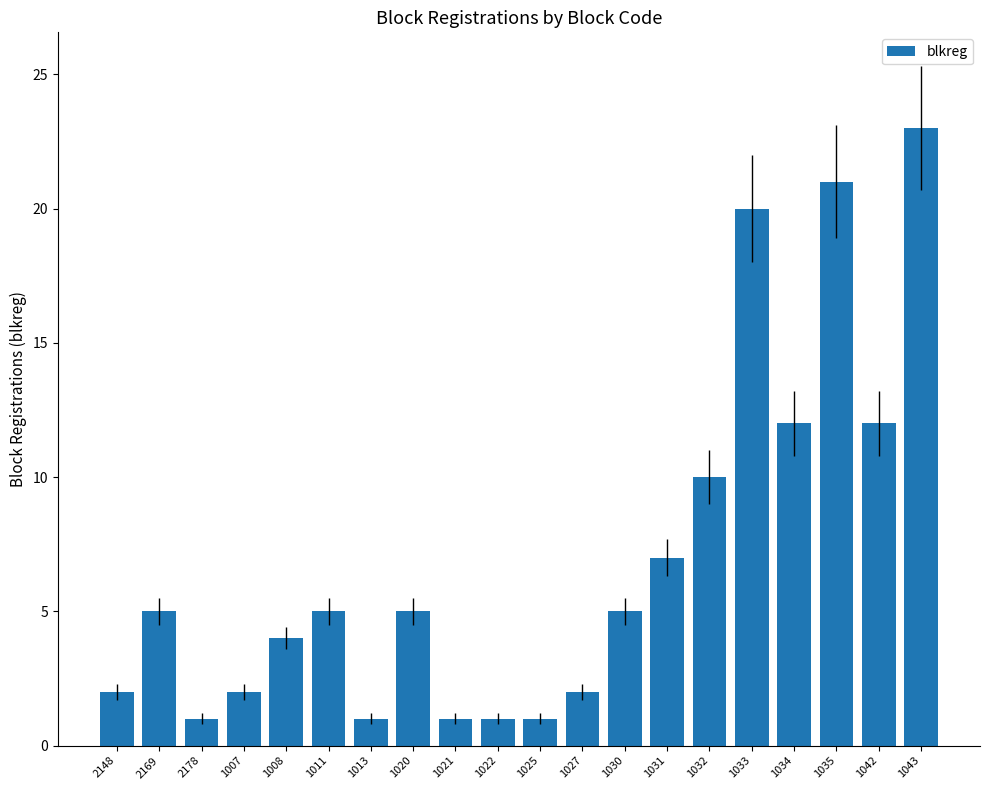

Approximately how many times larger is the value at 2169 compared to 1042?

0.4